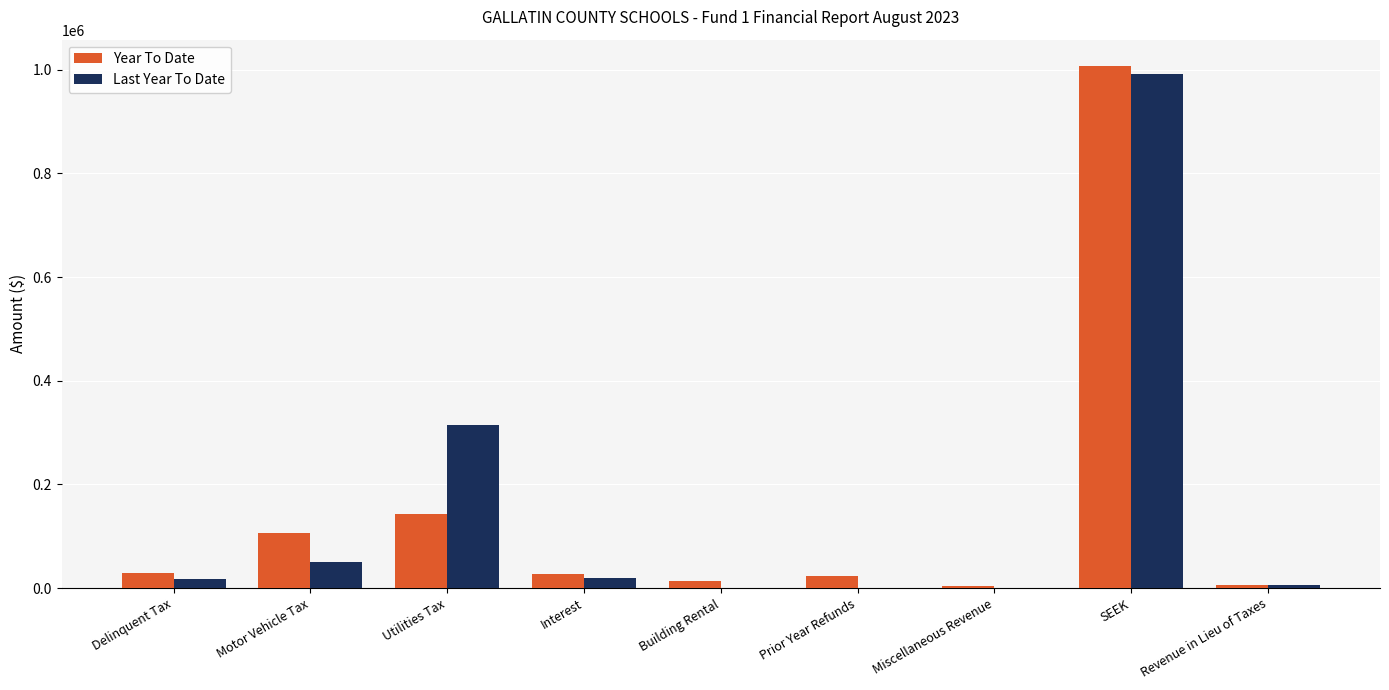

The Last Year To Date series shows 991166.0 at SEEK. True or false?

True